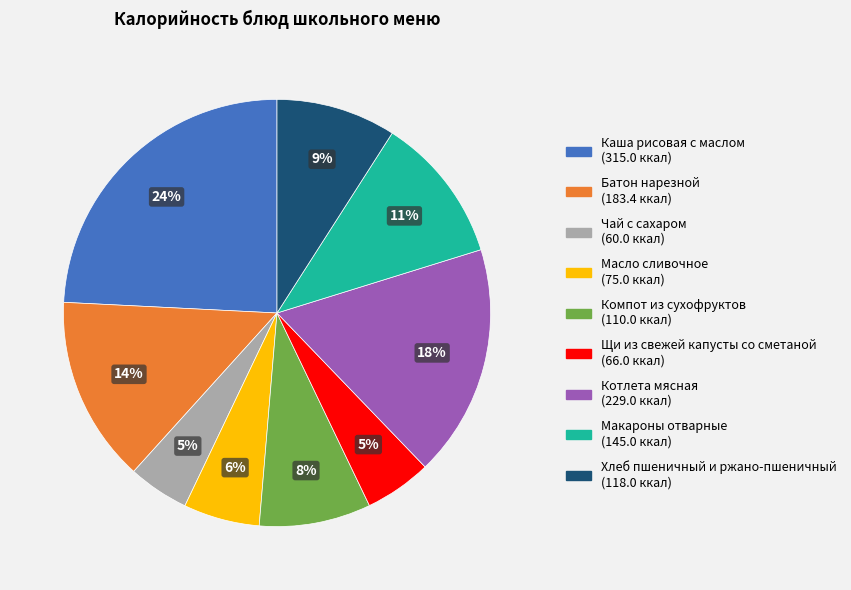

How many segments does this pie chart have?

9